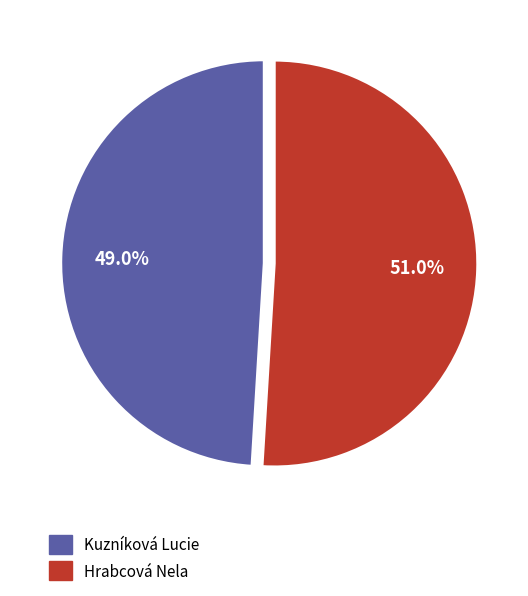

The Kuzníková Lucie slice represents 44% of the pie. True or false?

False